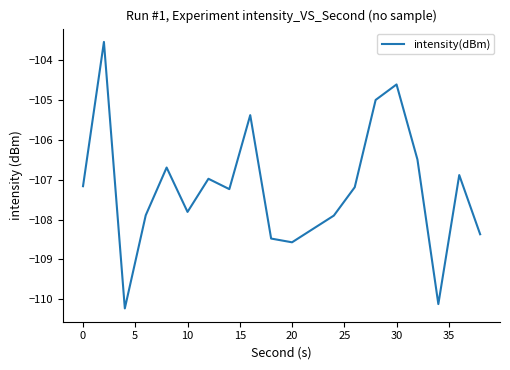

What is the smallest value displayed?

-110.2